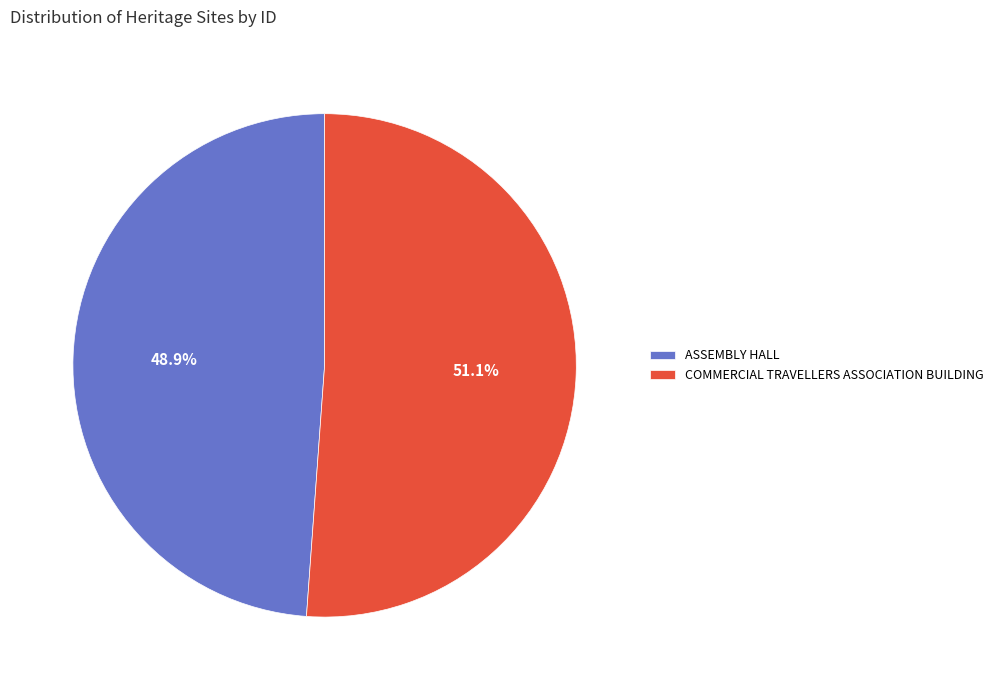

How many segments does this pie chart have?

2